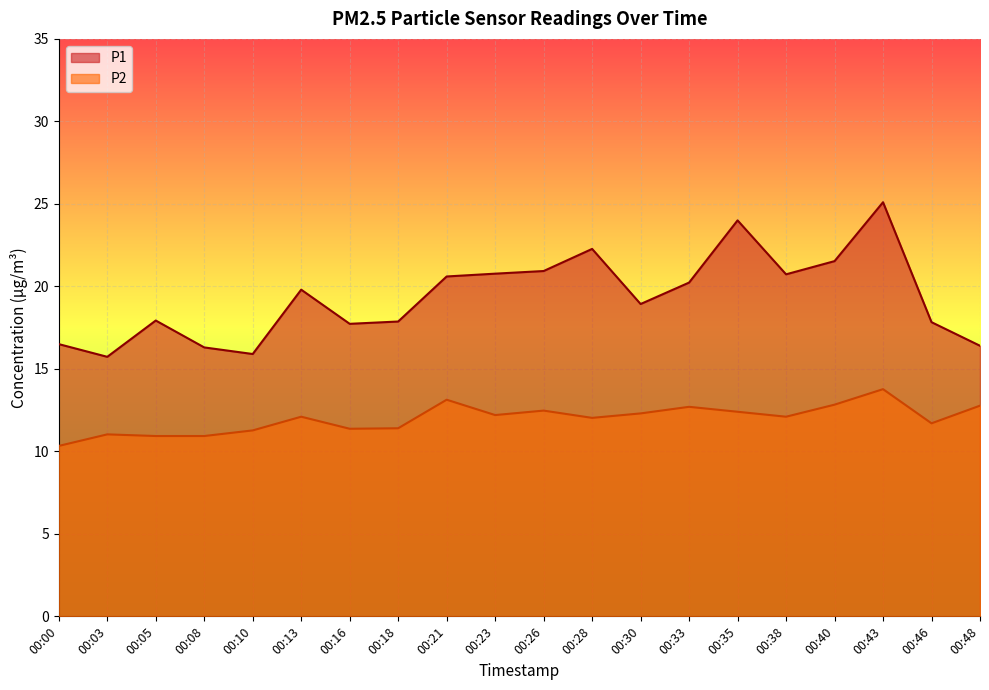

What is the maximum value for P1?

25.1